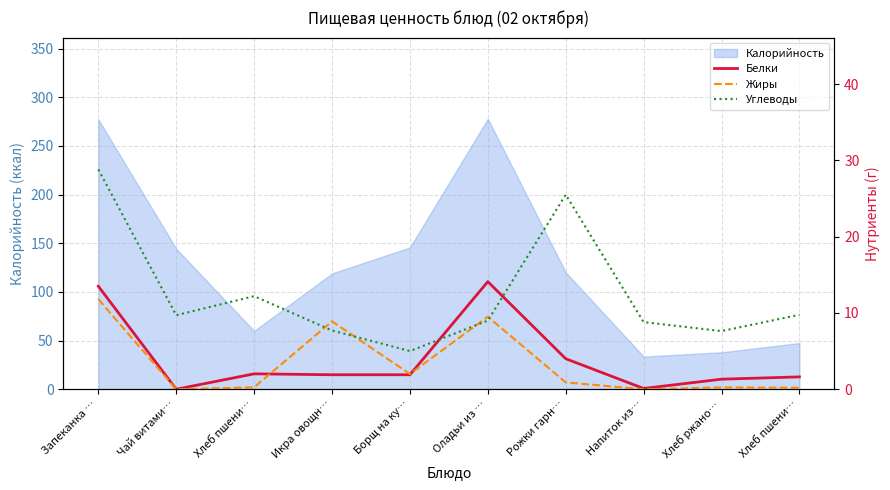

At how many categories does at least one series exceed 2?

10